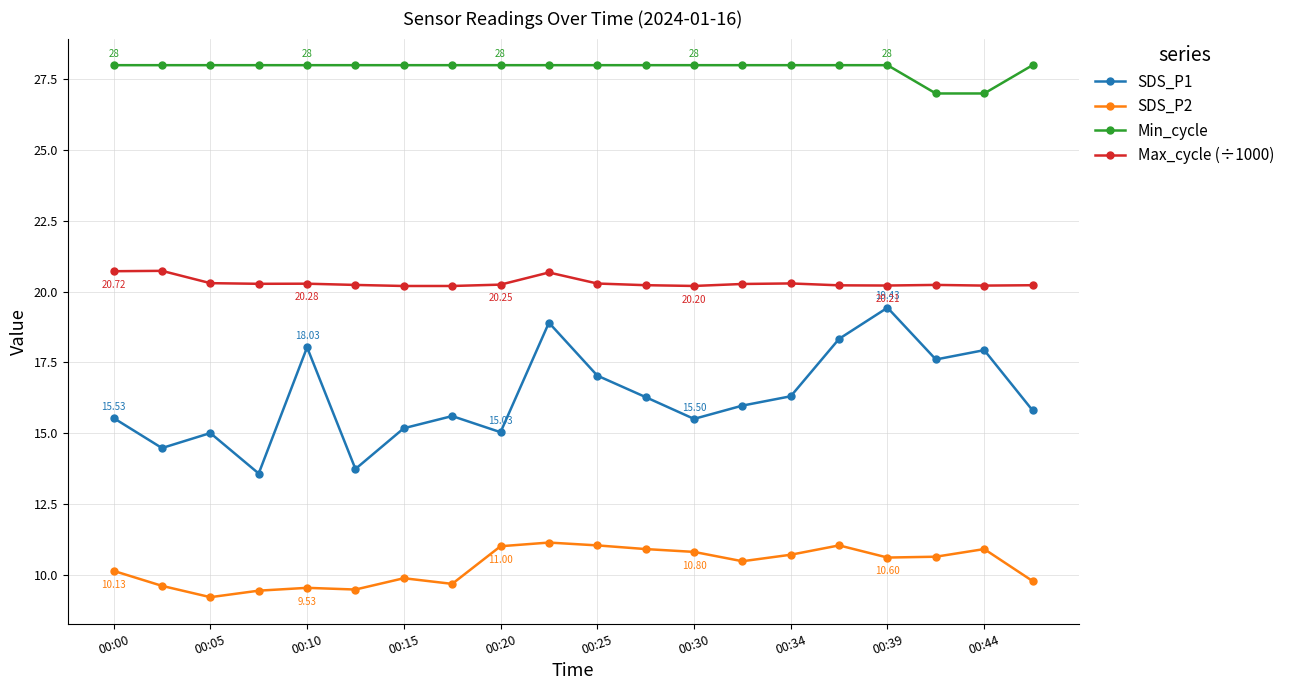

At how many categories does at least one series exceed 12?

20